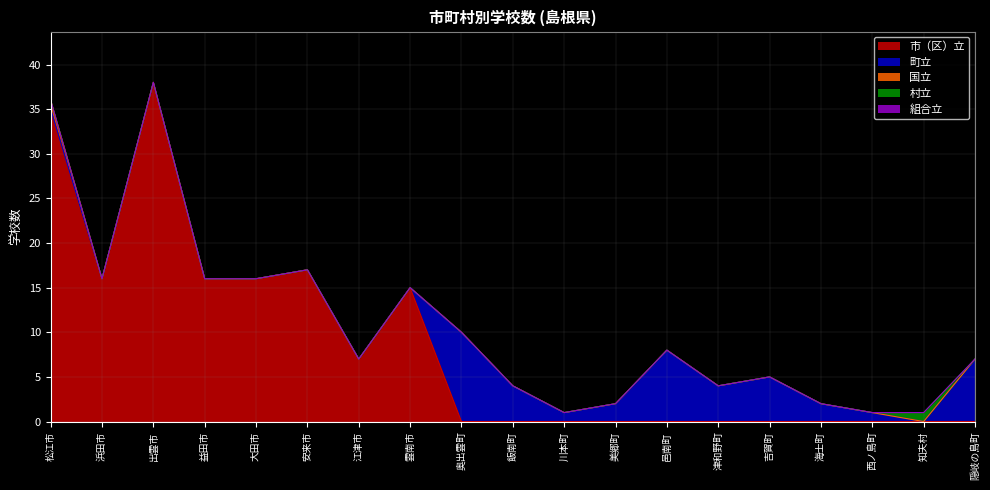

What position from the left is 津和野町?

14